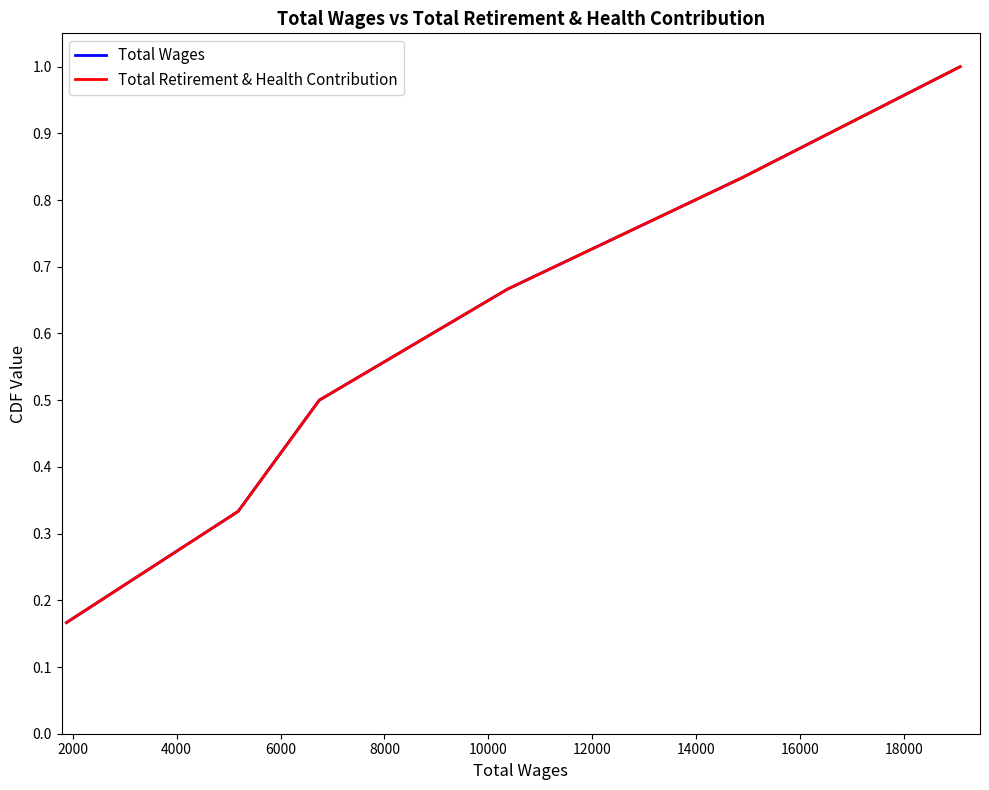

Is this an area chart (filled region under the line)?

No